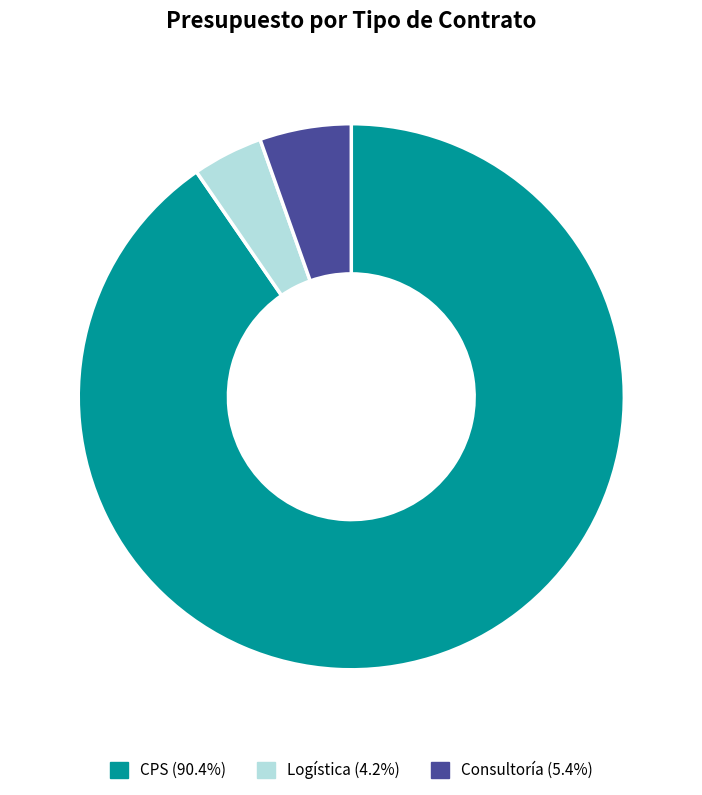

Is there any slice that represents more than half of the pie?

Yes